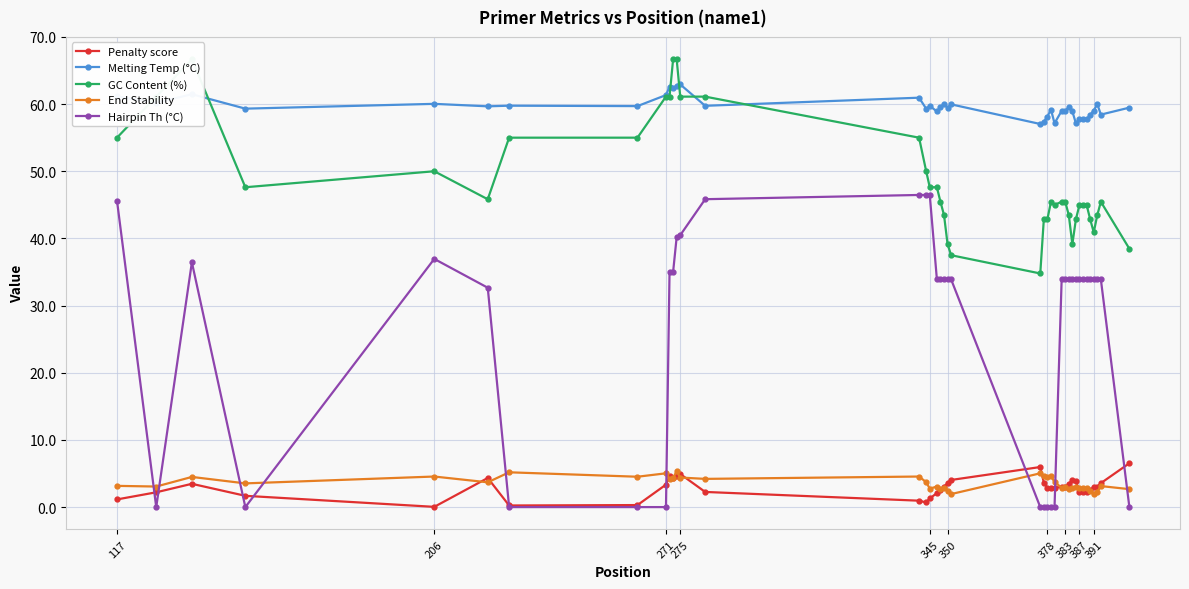

Is it true that End Stability equals 3.2 at 117?

True